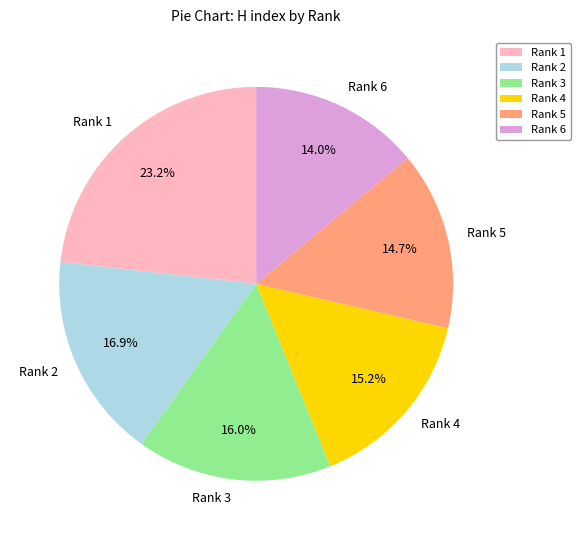

Is it true that Rank 2 is 28% of the pie?

False